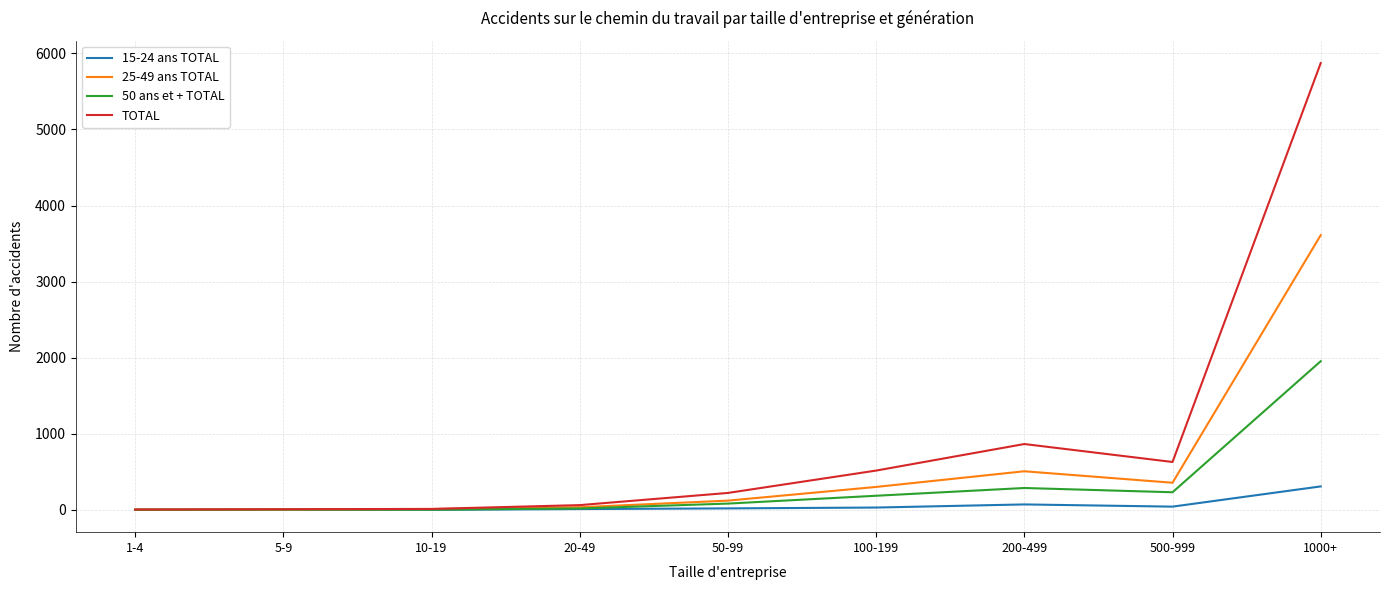

What is the total value across all series at 100-199?

1032